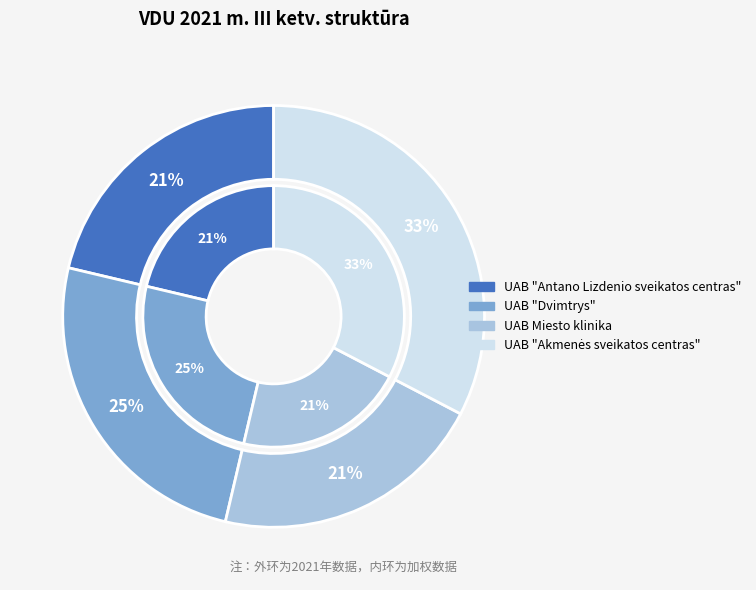

Rank the categories by value from highest to lowest.

UAB "Akmenės sveikatos centras", UAB "Dvimtrys", UAB "Antano Lizdenio sveikatos centras", UAB Miesto klinika